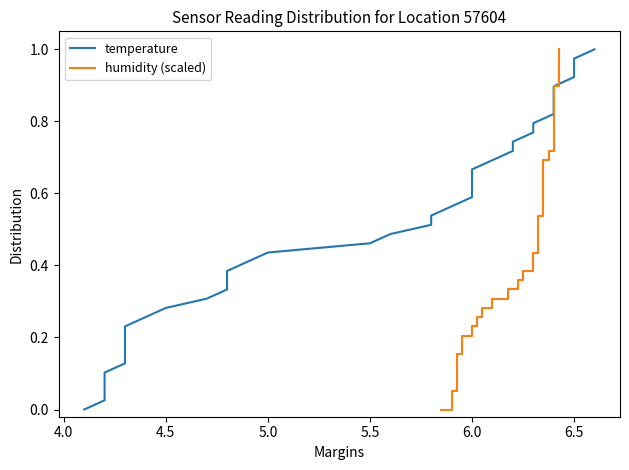

What is the difference between the maximum and minimum values in the humidity (scaled) series?

1.0